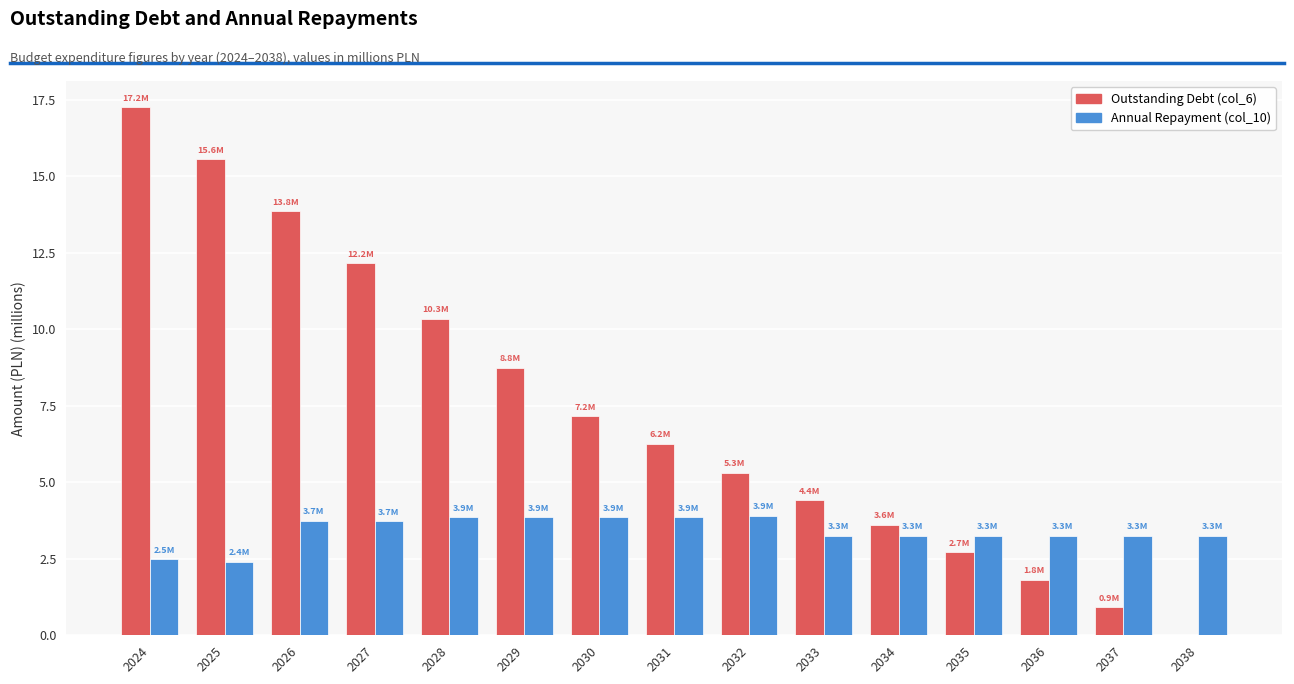

Which label corresponds to the largest value in the chart?

2024